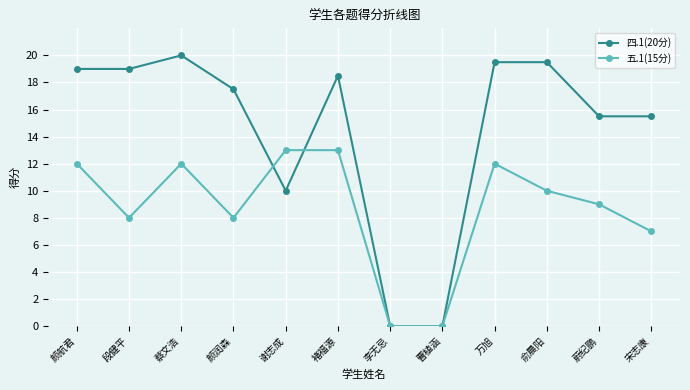

Between which two adjacent categories do 四.1(20分) and 五.1(15分) first intersect?

颜润森 and 谢志成